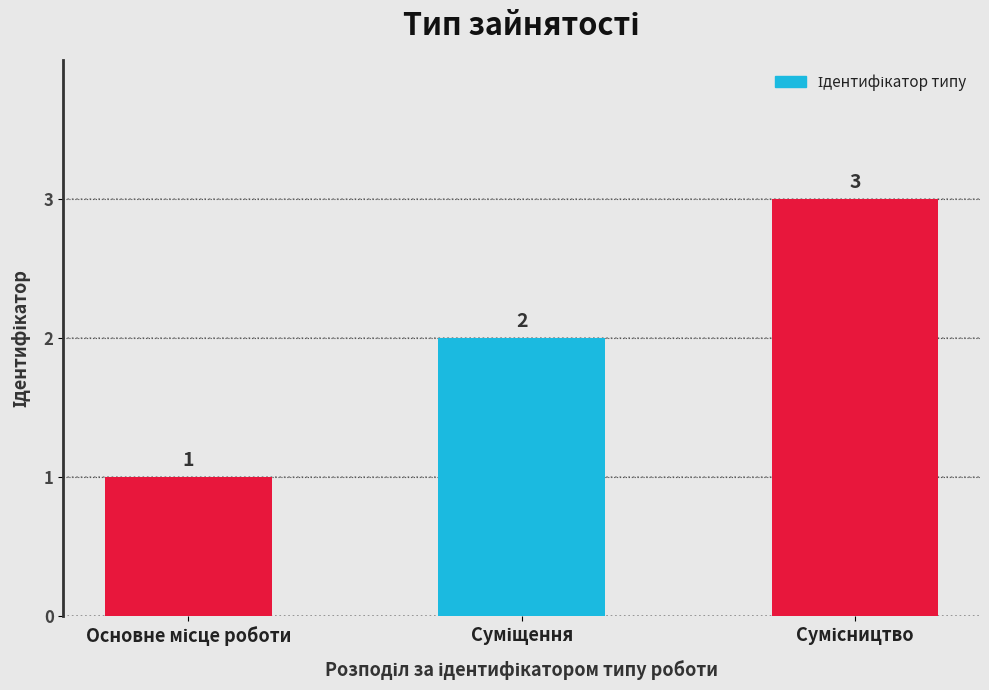

What is the minimum value shown in the chart?

1